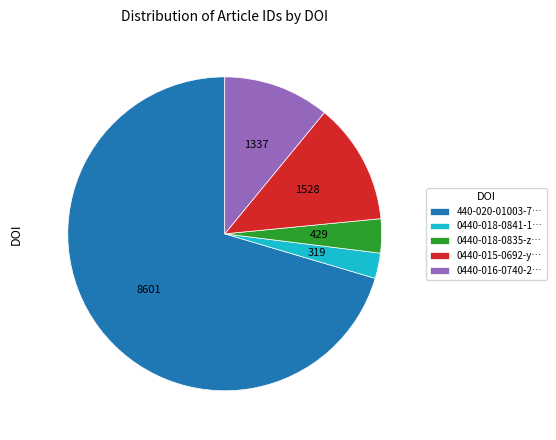

Do 0440-018-0835-z… and 0440-016-0740-2… together represent more than half of the pie?

No